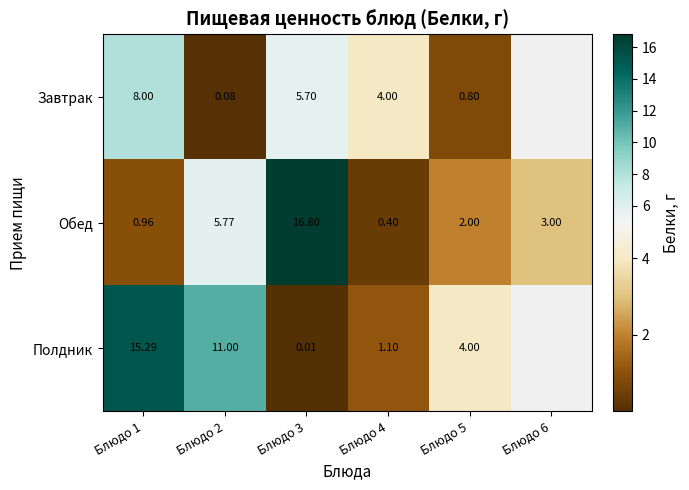

What is the total value across all series at Блюдо 4?

5.5